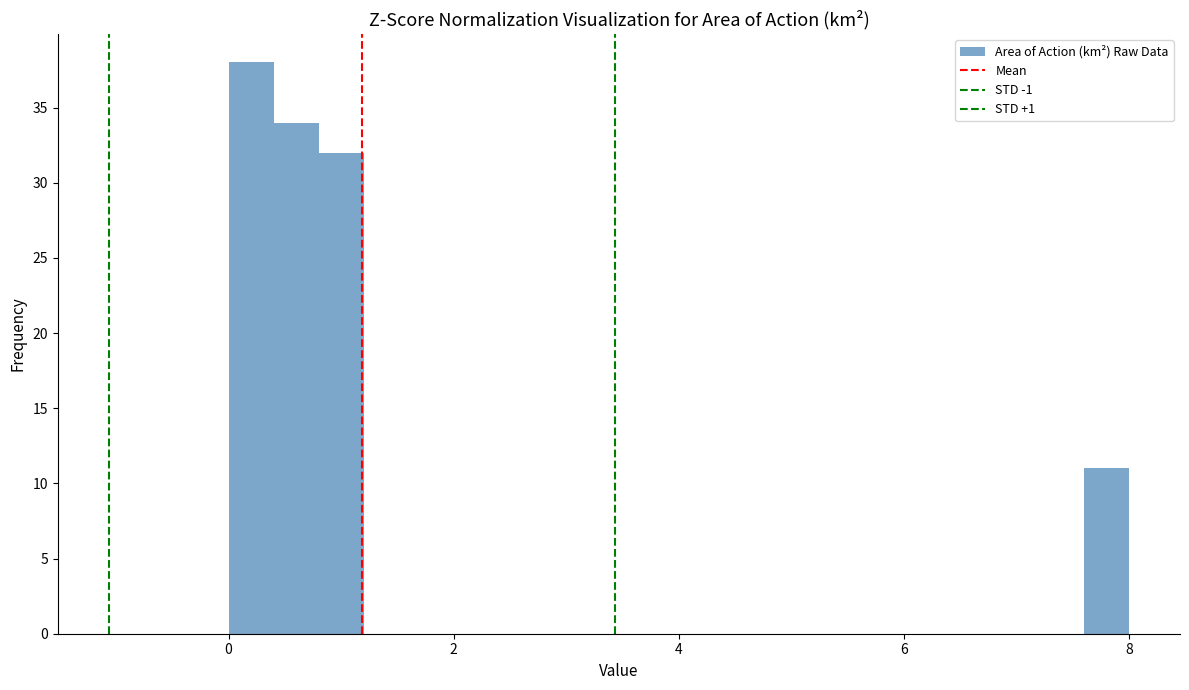

Around what value on the x-axis is the tallest bar? Give the approximate position of its centre, as read against the axis.

0.2